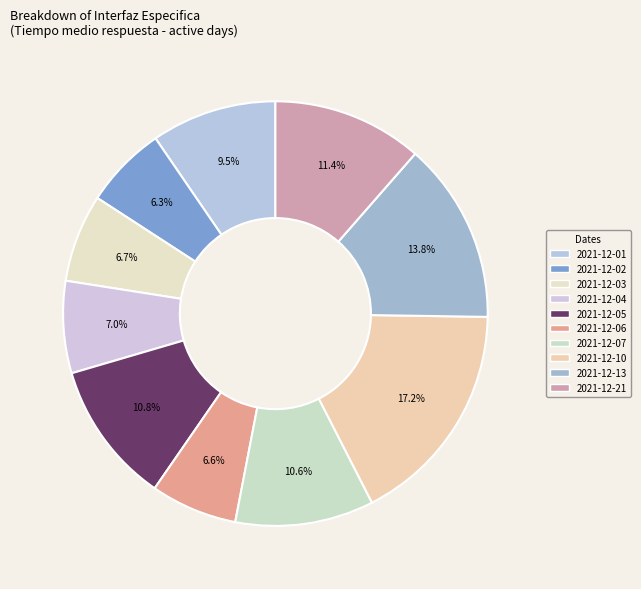

What is the largest slice in the pie chart?

2021-12-10